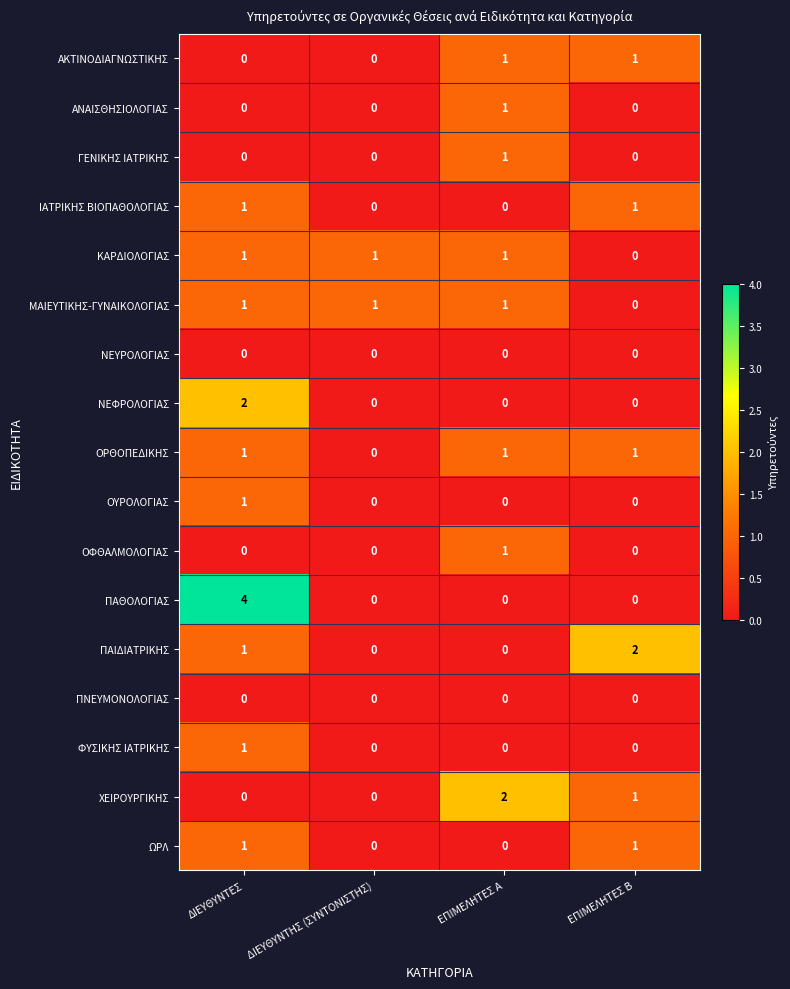

What is the greatest value displayed?

4